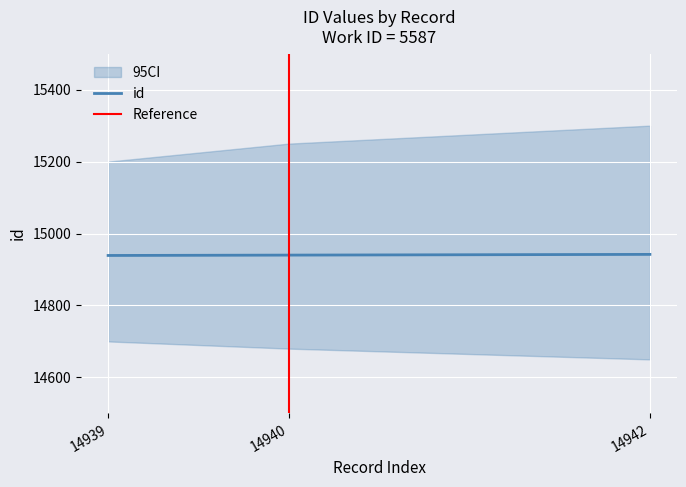

Is it true that id equals 14940 at 14940?

True